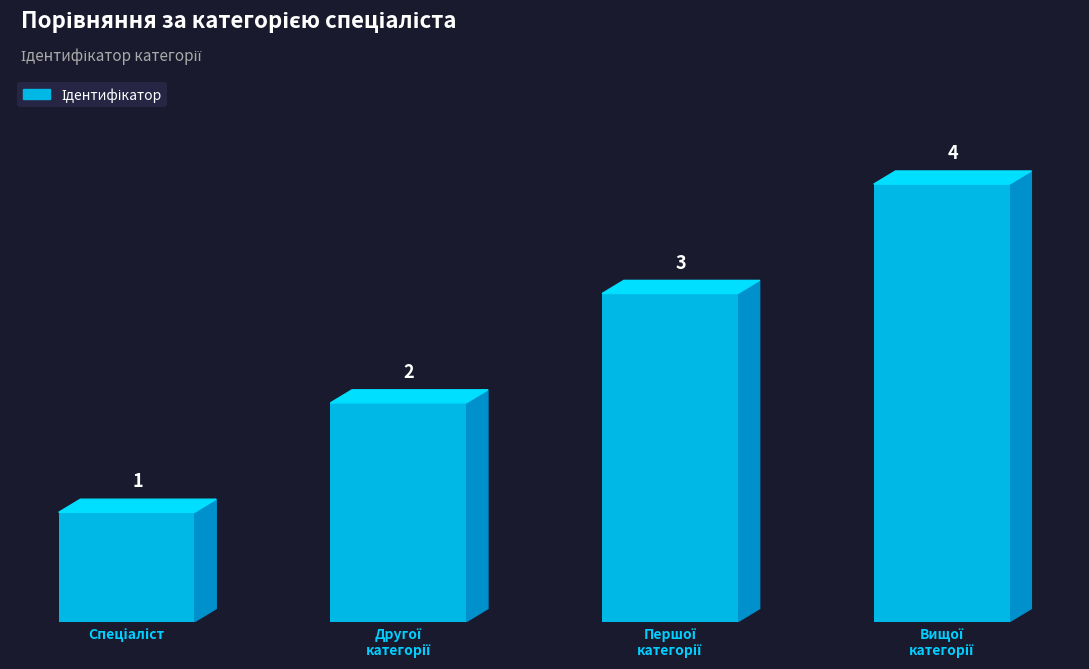

What is the smallest value displayed?

1